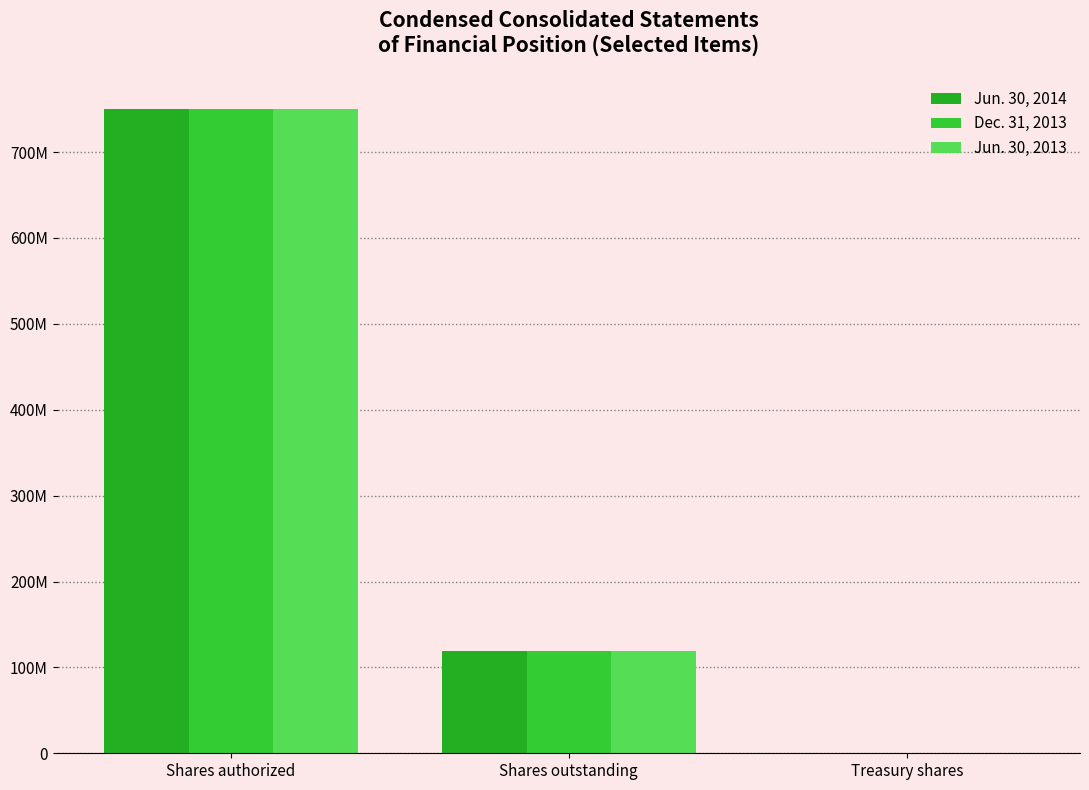

Does the chart contain stacked bars?

No